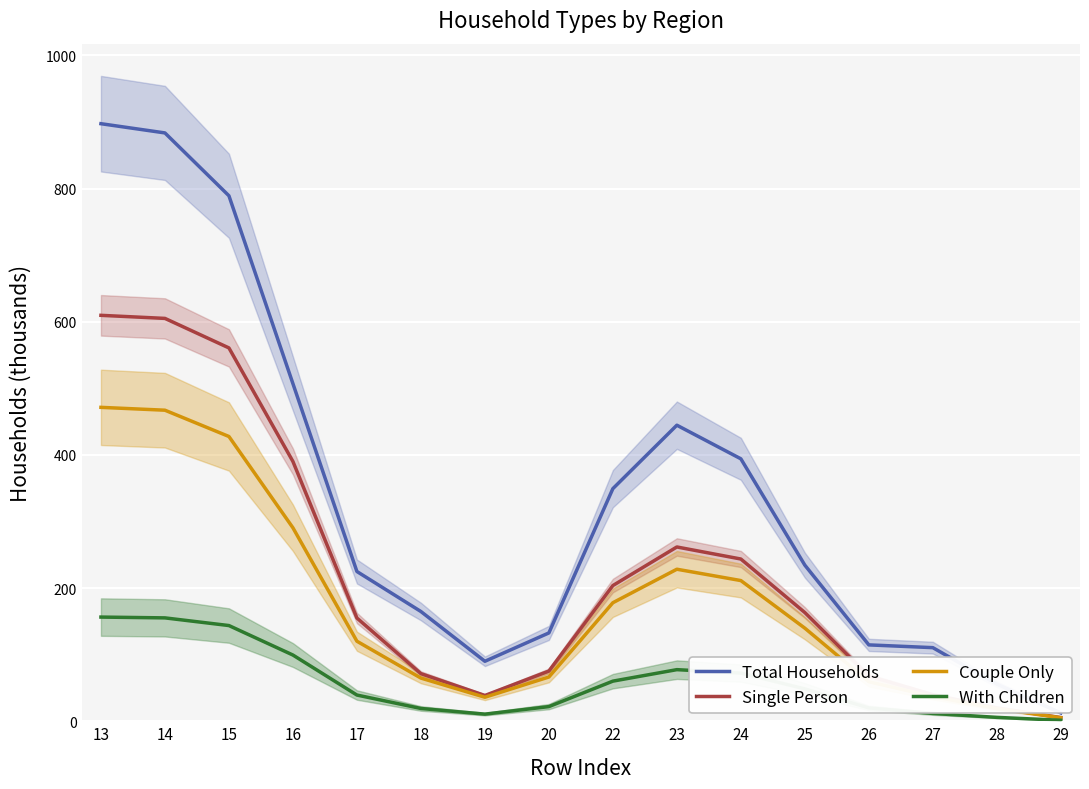

Is it true that Single Person equals 20.7 at 27?

False